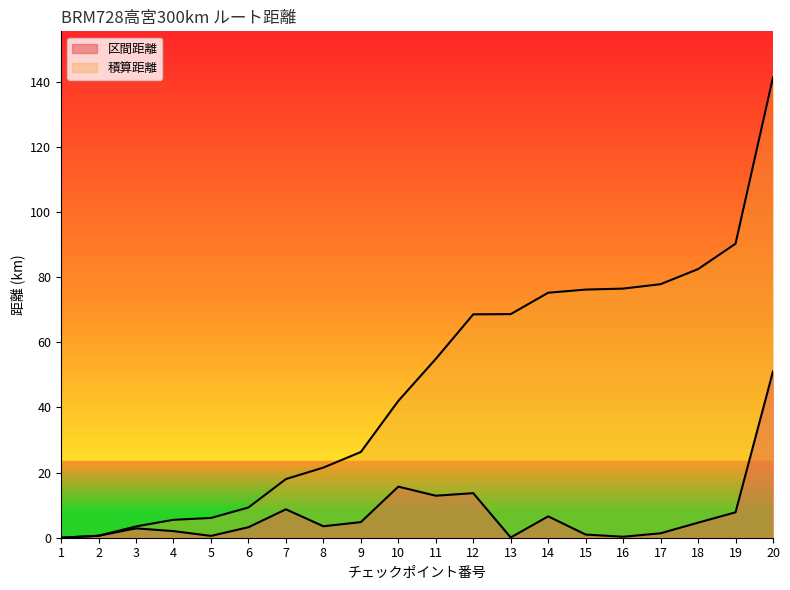

How many positive values does the 積算距離 series have?

19